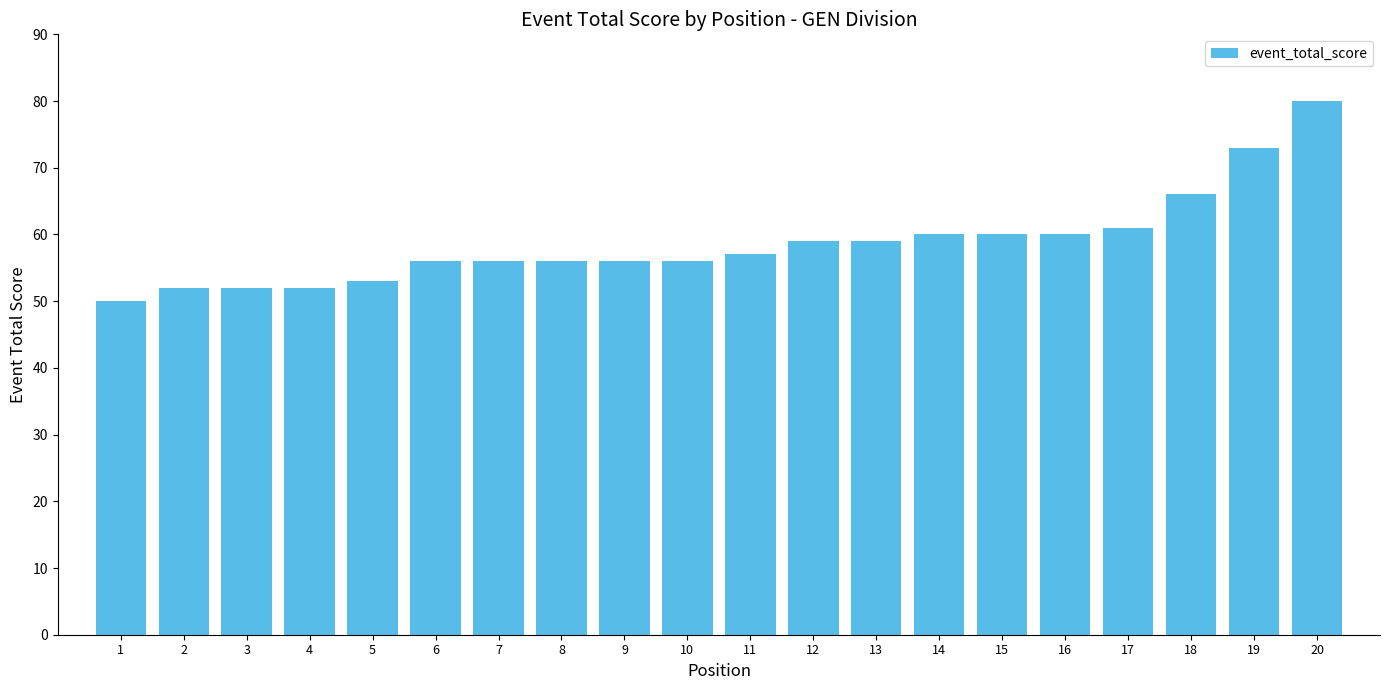

Where is the data nearest to the value 65?

18